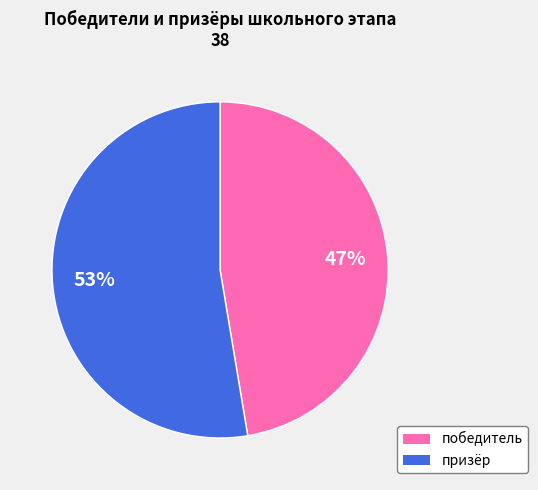

What is the largest slice in the pie chart?

призёр